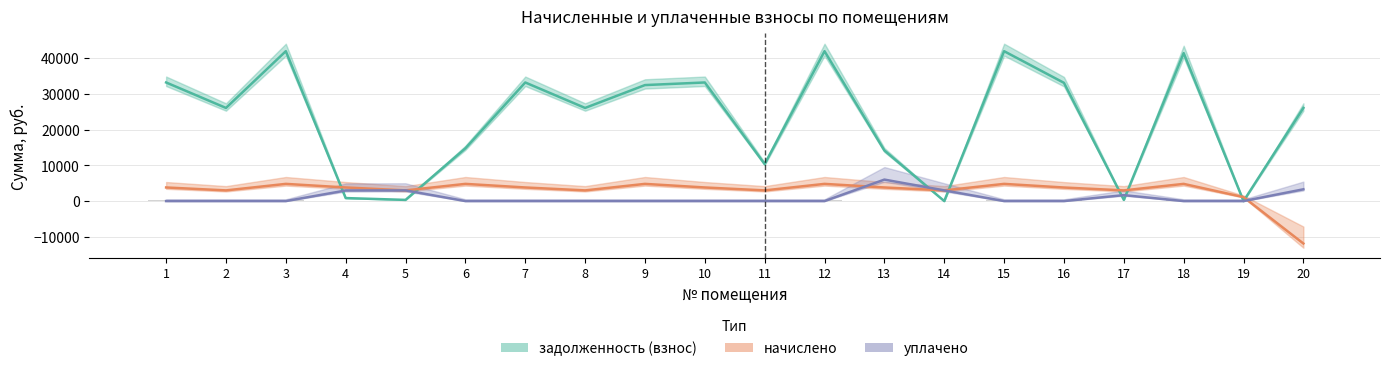

What is the minimum value shown in the chart?

-11894.8